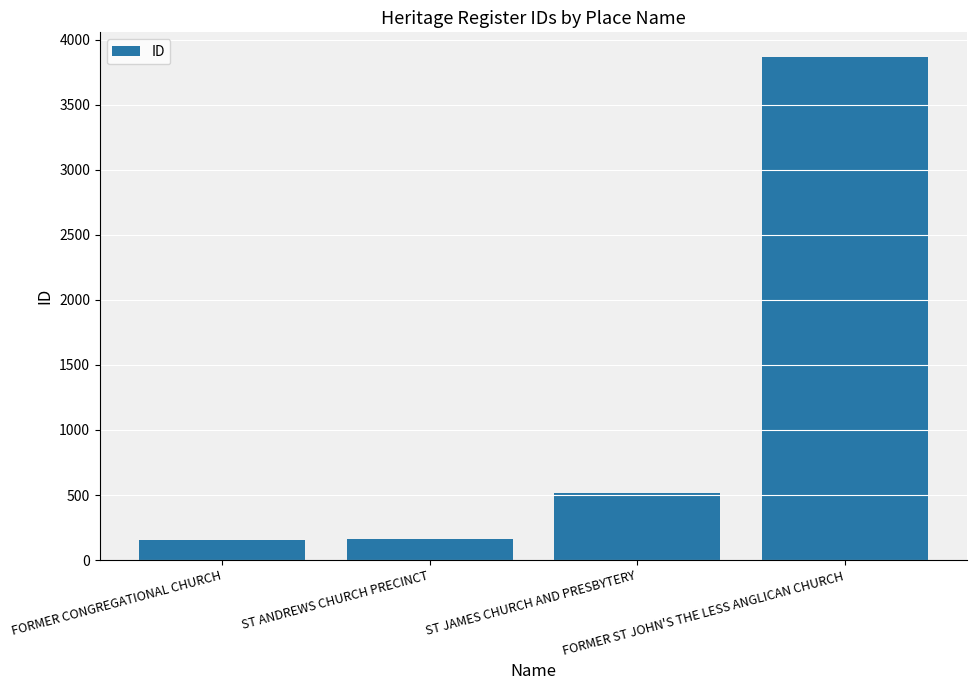

Does the chart contain stacked bars?

No